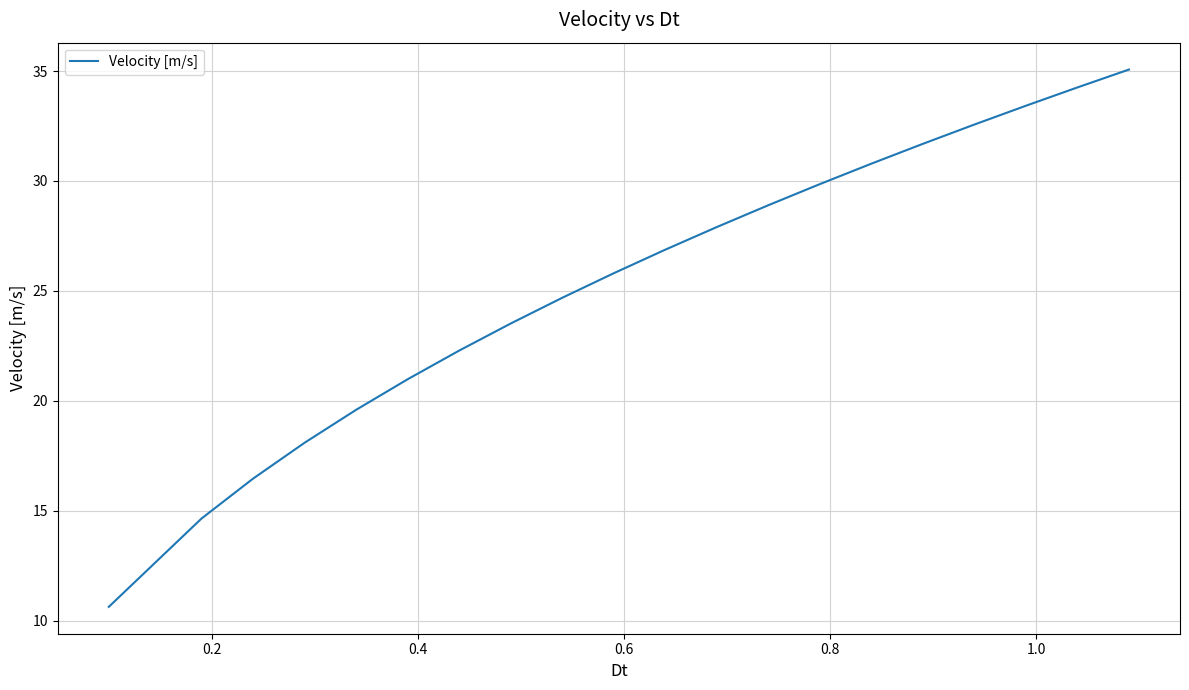

Reading right to left, extract all data points from this chart.

35.1	34.3	33.4	32.6	31.7	30.8	29.9	28.9	27.9	26.9	25.8	24.7	23.5	22.3	21.0	19.6	18.1	16.5	14.6	10.6